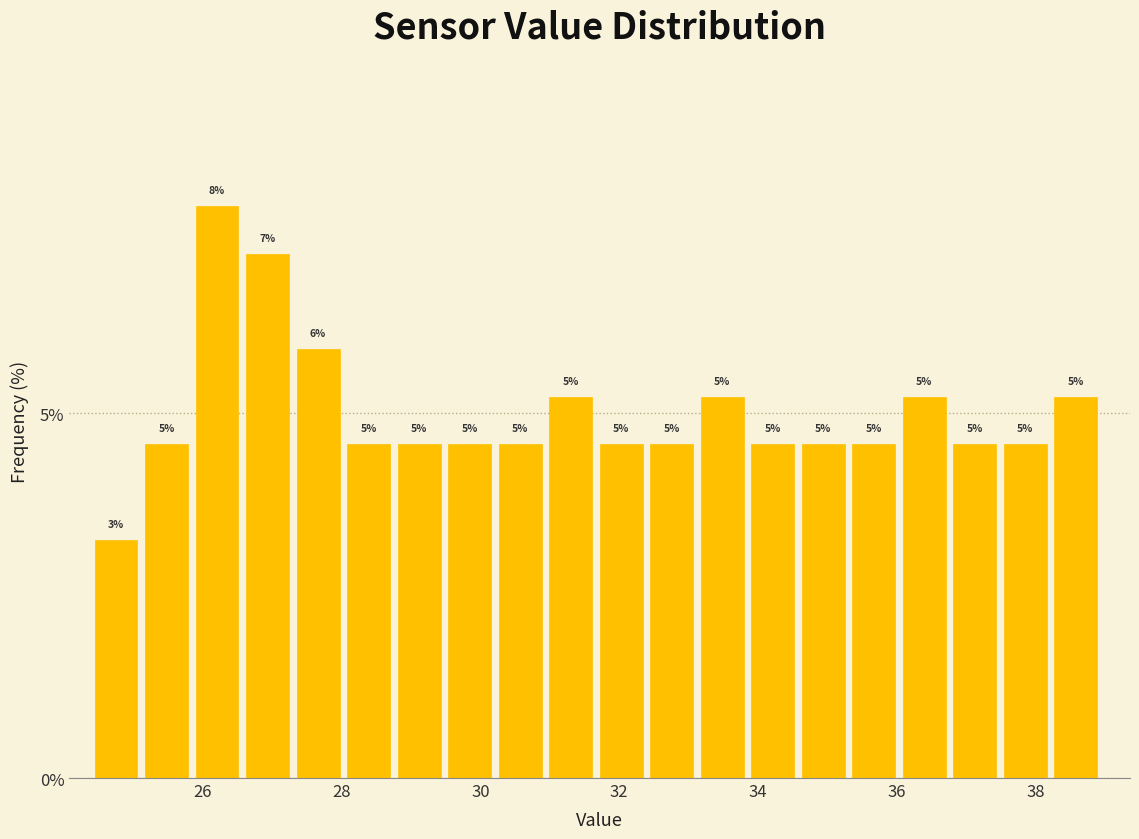

Read against the x-axis, roughly where is the centre of the tallest bar?

26.2